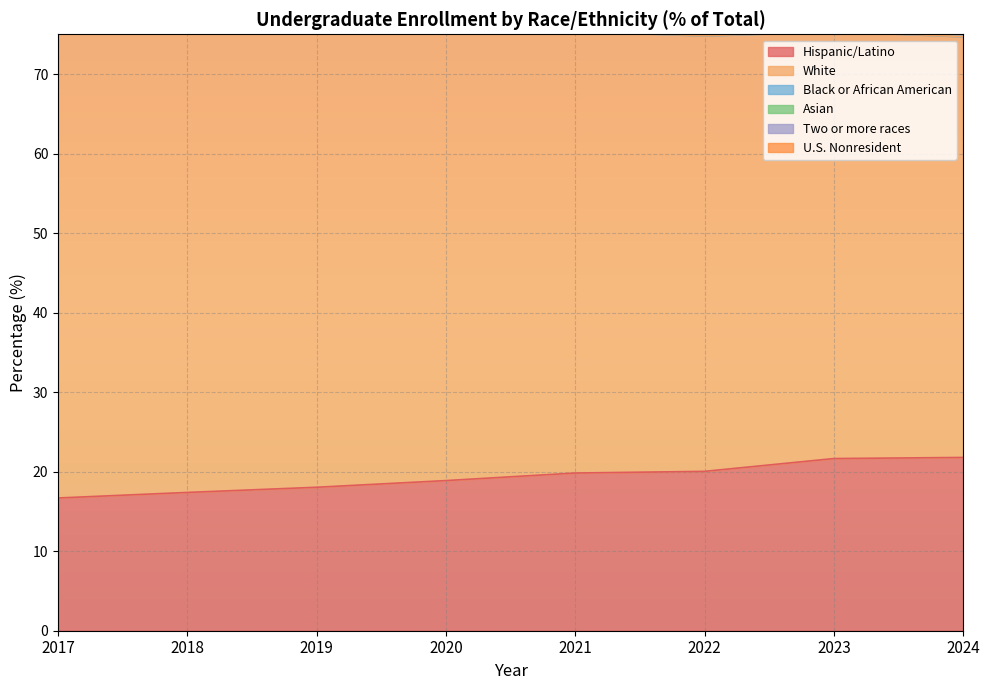

The Hispanic/Latino series shows 26.5 at 2017. True or false?

False